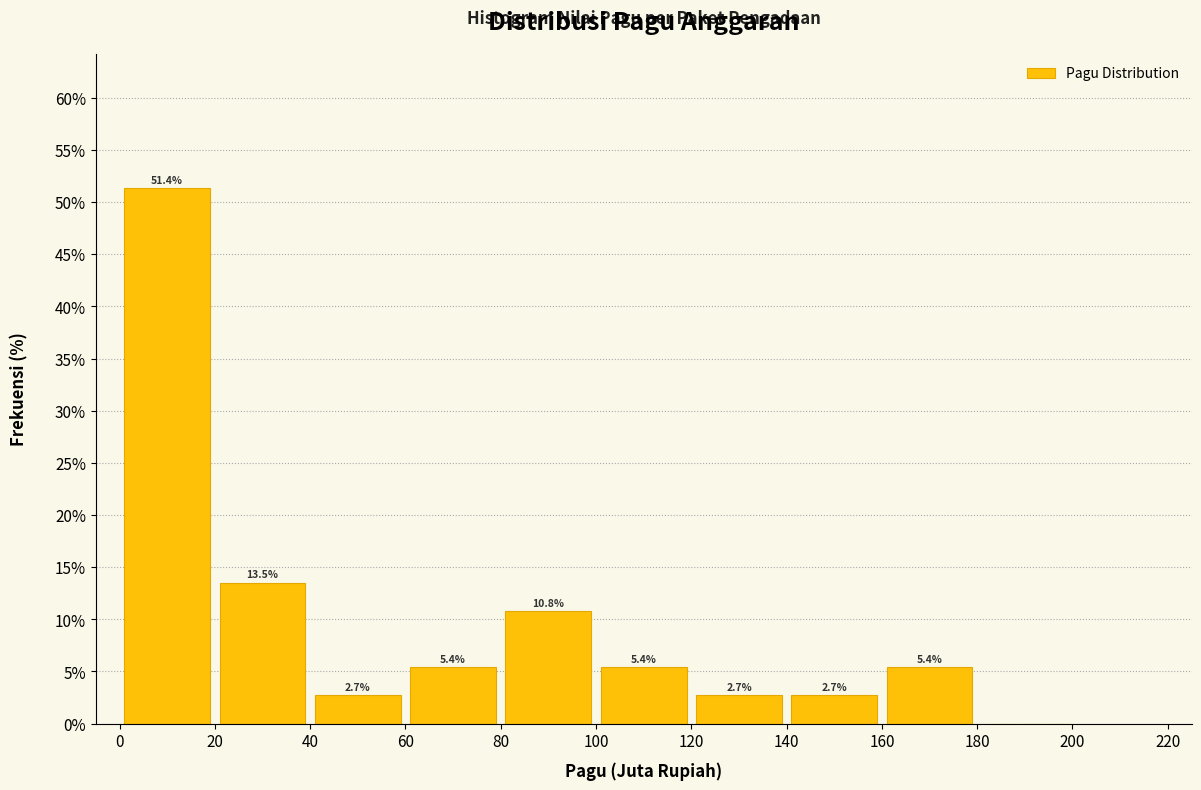

Which range on the x-axis has the tallest bar?

0 to 20